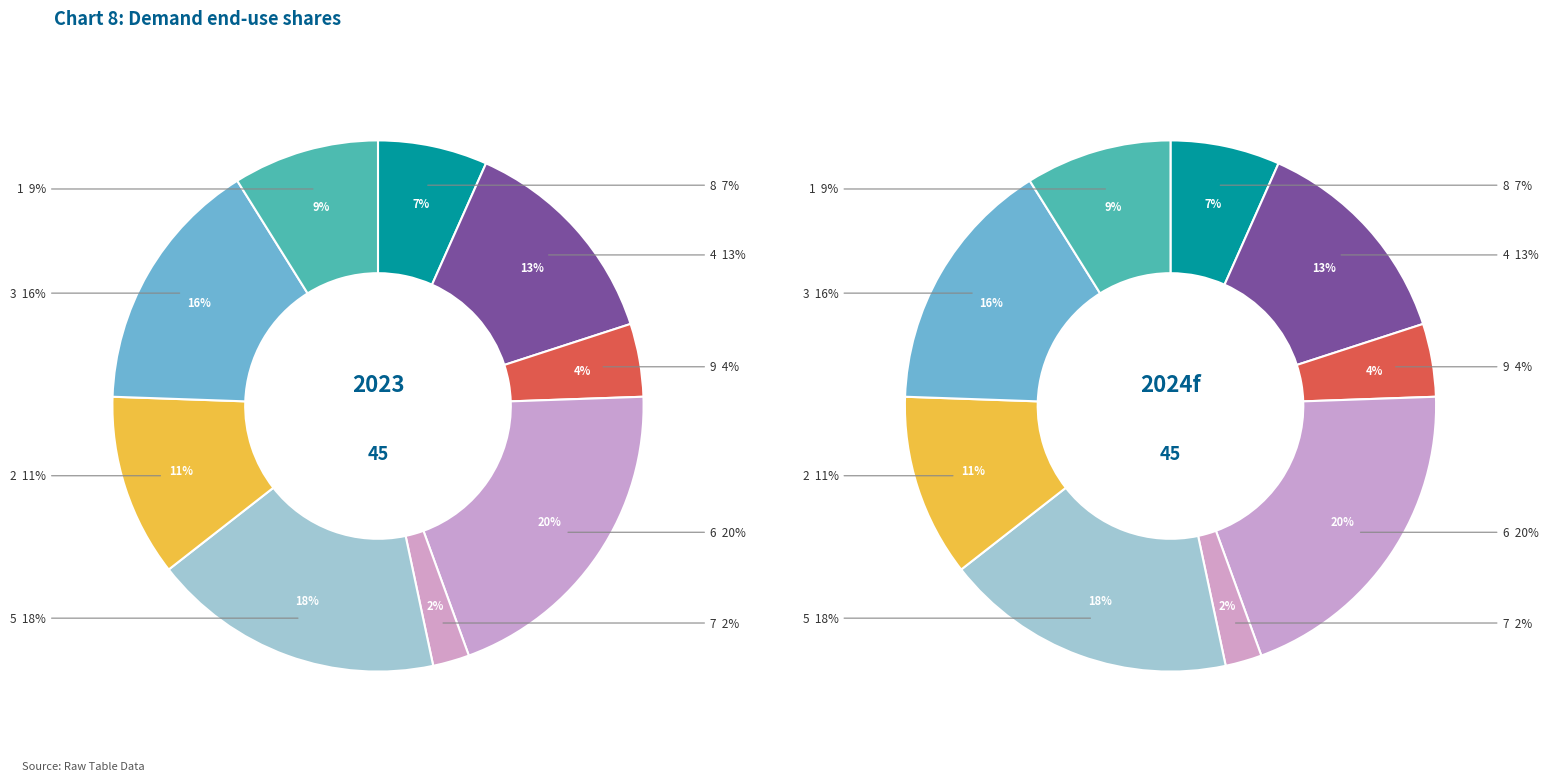

What percentage do 9 and 2 together represent?

15.6%